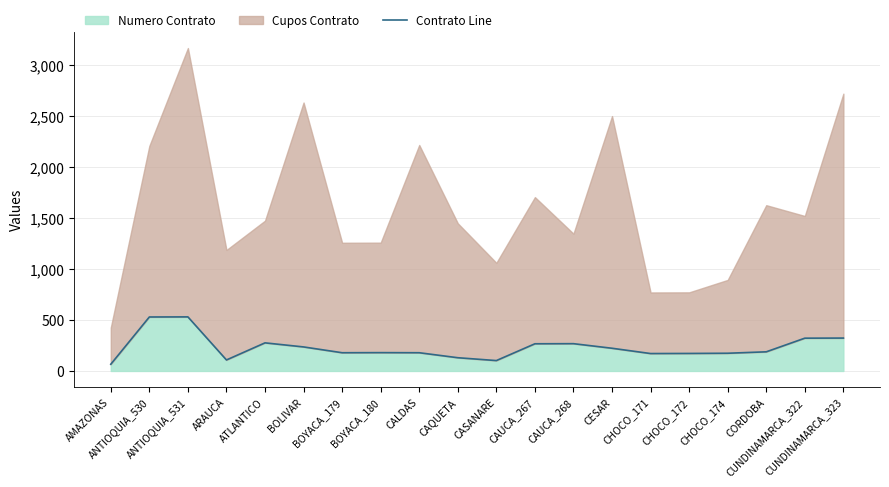

What is the label of the 9th point from the right?

CAUCA_267